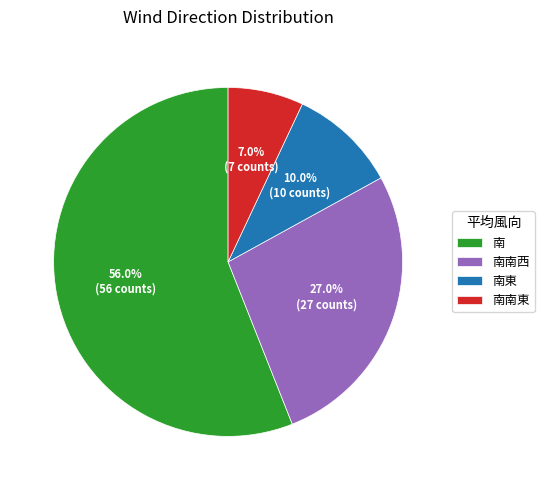

Rank the categories by value from highest to lowest.

南, 南南西, 南東, 南南東